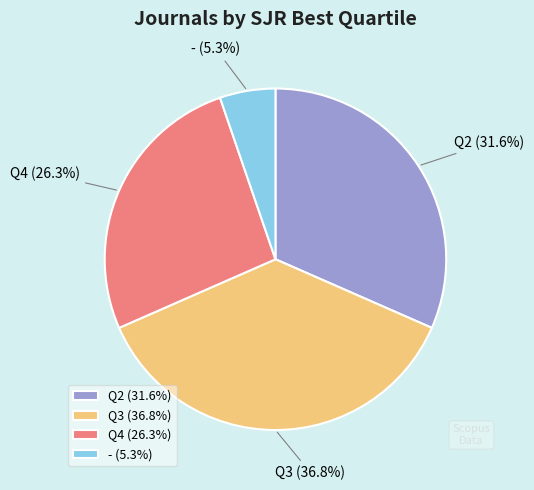

To the nearest percent, what is the difference between the Q2 and Q3 slice percentages?

5%